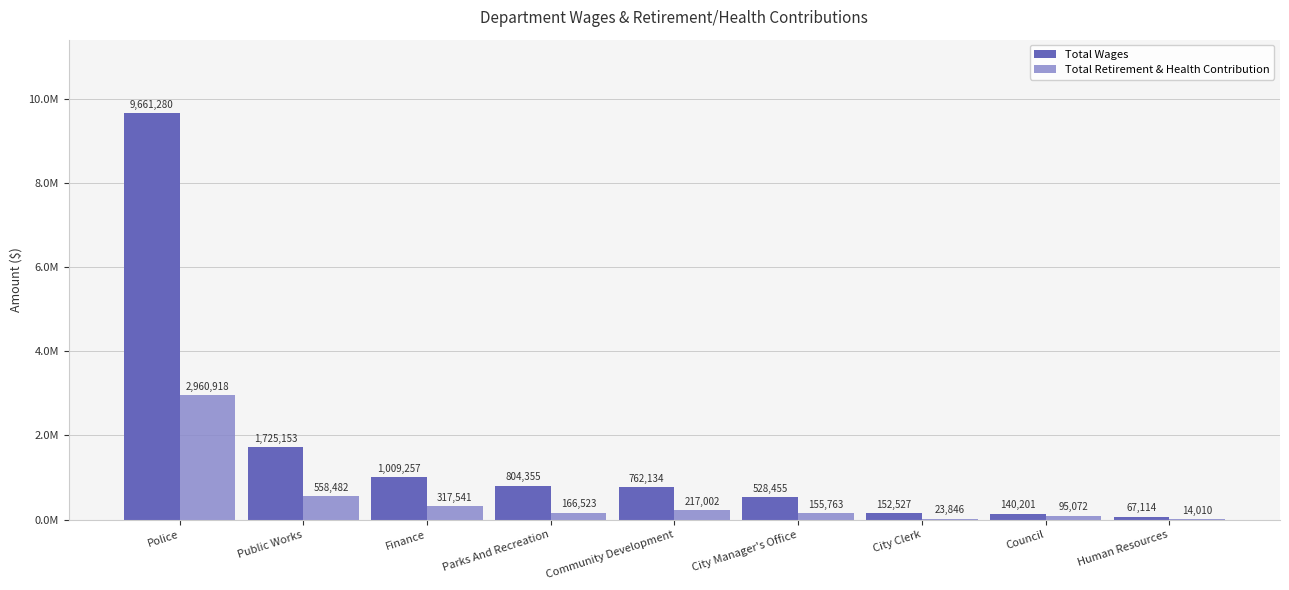

Reading left to right, extract all data points from this chart.

Total Wages: Police=9661280	Public Works=1725153	Finance=1009257	Parks And Recreation=804355	Community Development=762134	City Manager's Office=528455	City Clerk=152527	Council=140201	Human Resources=67114
Total Retirement & Health Contribution: Police=2960918	Public Works=558482	Finance=317541	Parks And Recreation=166523	Community Development=217002	City Manager's Office=155763	City Clerk=23846	Council=95072	Human Resources=14010